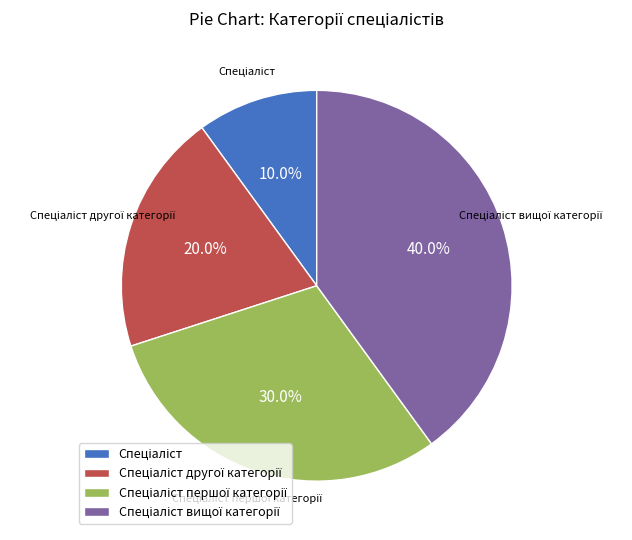

Does any single category account for the majority?

No